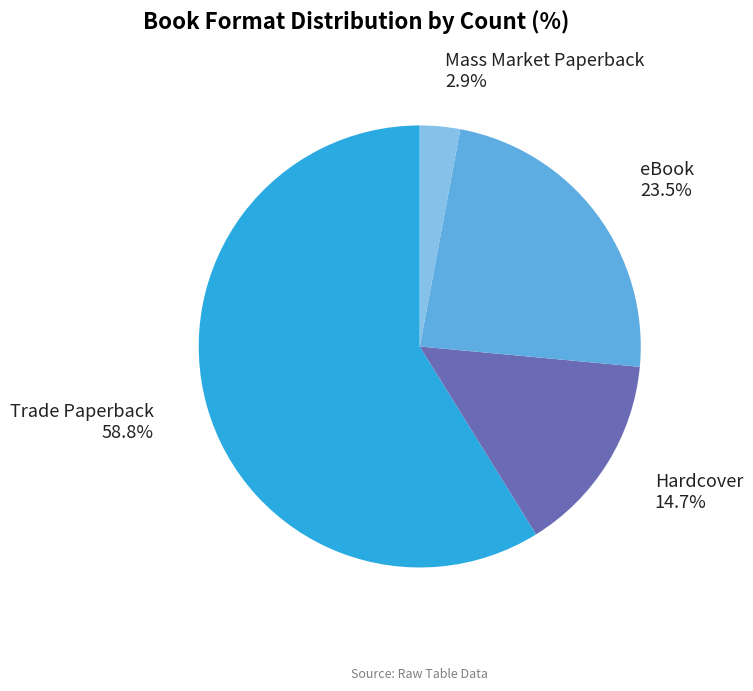

Which category has the biggest portion of the pie?

Trade Paperback